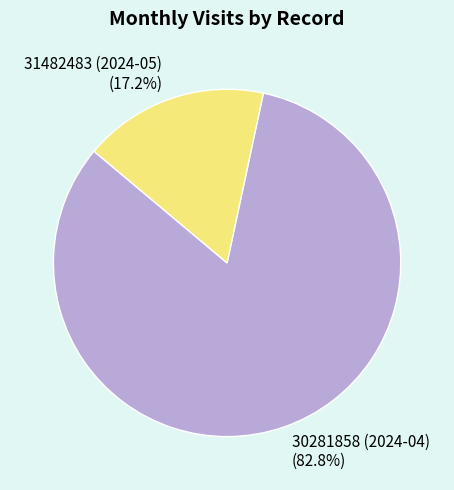

Rank the categories by value from lowest to highest.

31482483 (2024-05), 30281858 (2024-04)